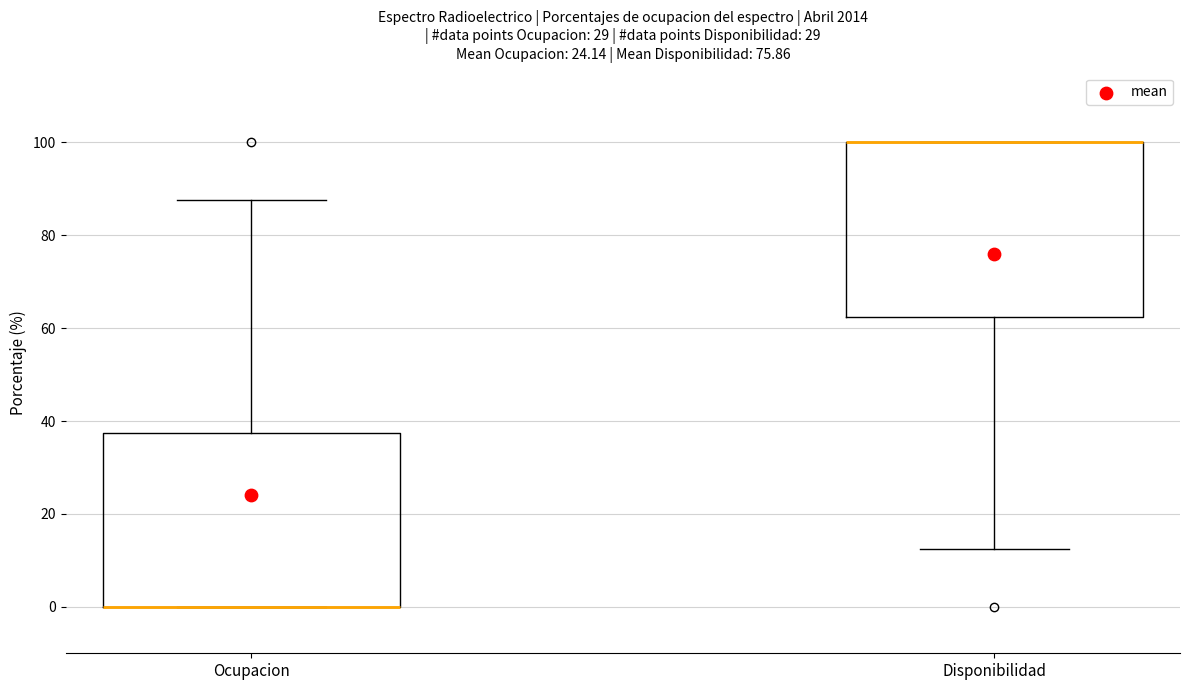

Reading left to right, read every box against the y-axis: the position of its median line, the range the box covers, and the ends of its whiskers. The values are not printed on the chart, so give them approximately, as read against the axis.

Ocupacion: median 0 (drawn on the box's lower edge), box 0 to 38, whiskers 0 to 88
Disponibilidad: median 100 (drawn on the box's upper edge), box 62 to 100, whiskers 12 to 100